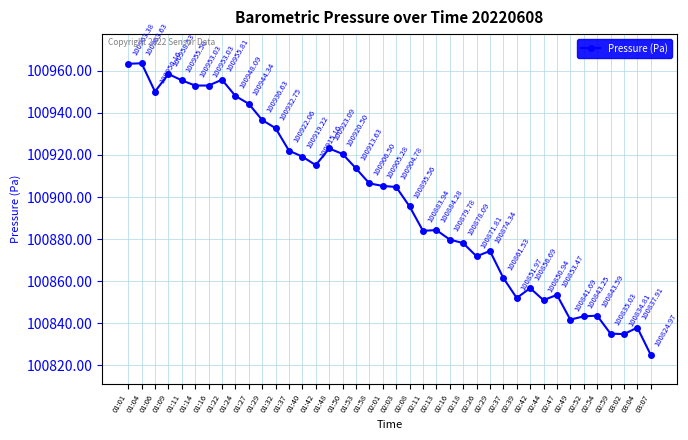

Which label corresponds to the smallest value in the chart?

03:07